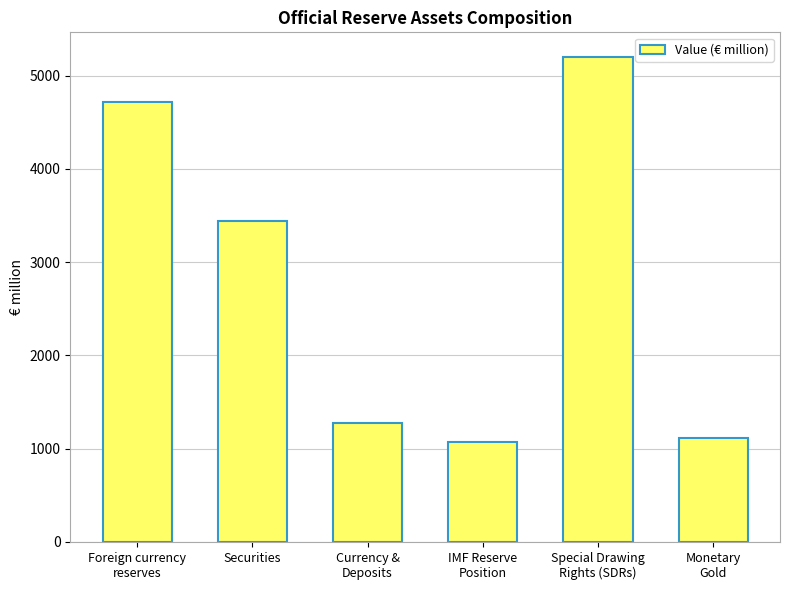

What is the change in value from Currency &
Deposits to Monetary
Gold?

-161.5